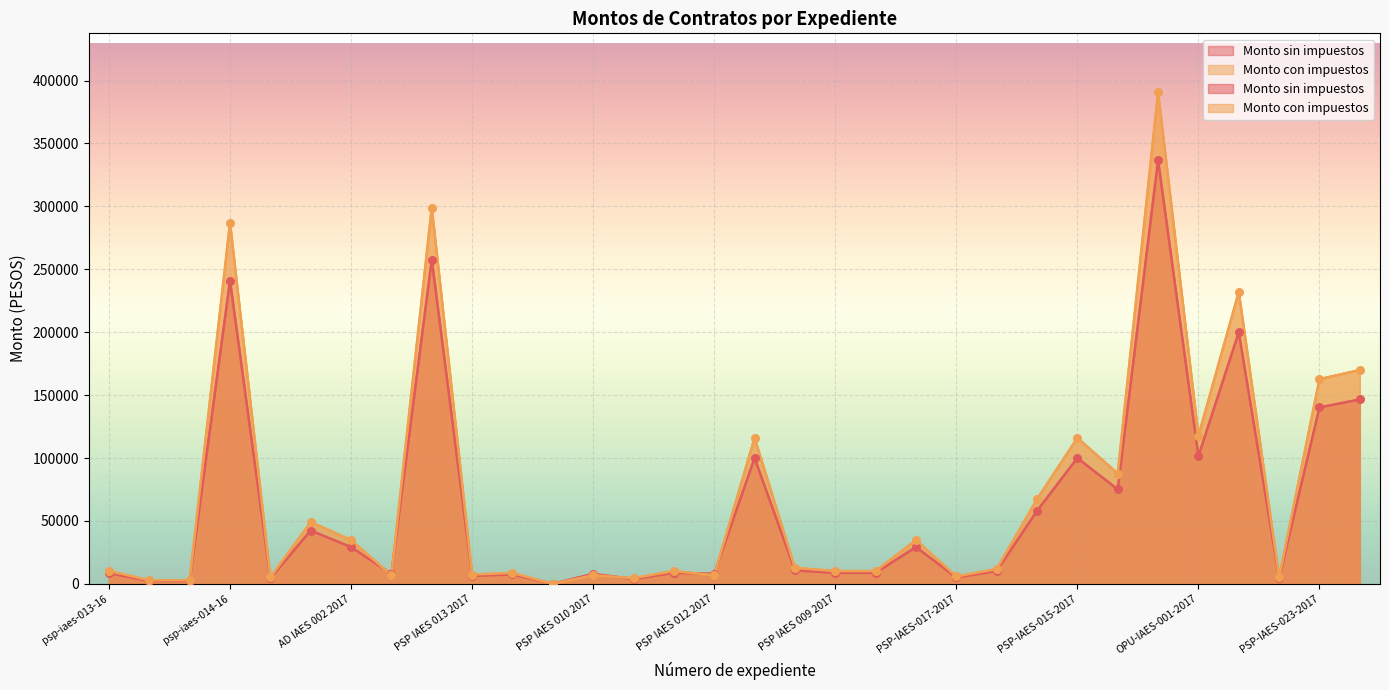

Which series contains the highest Y value?

Monto con impuestos